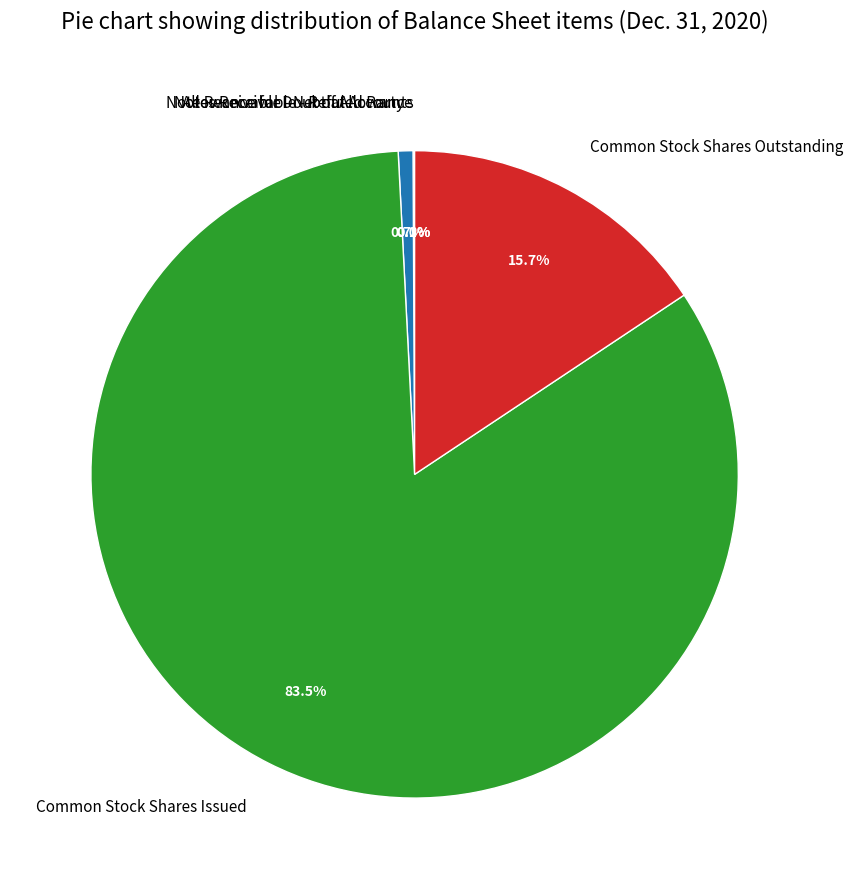

Does Notes Receivable - Related Party account for over 50% of the chart?

No